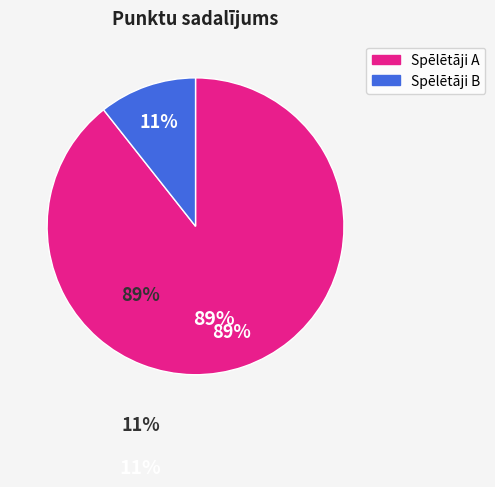

To the nearest percent, what is the average slice percentage?

50%